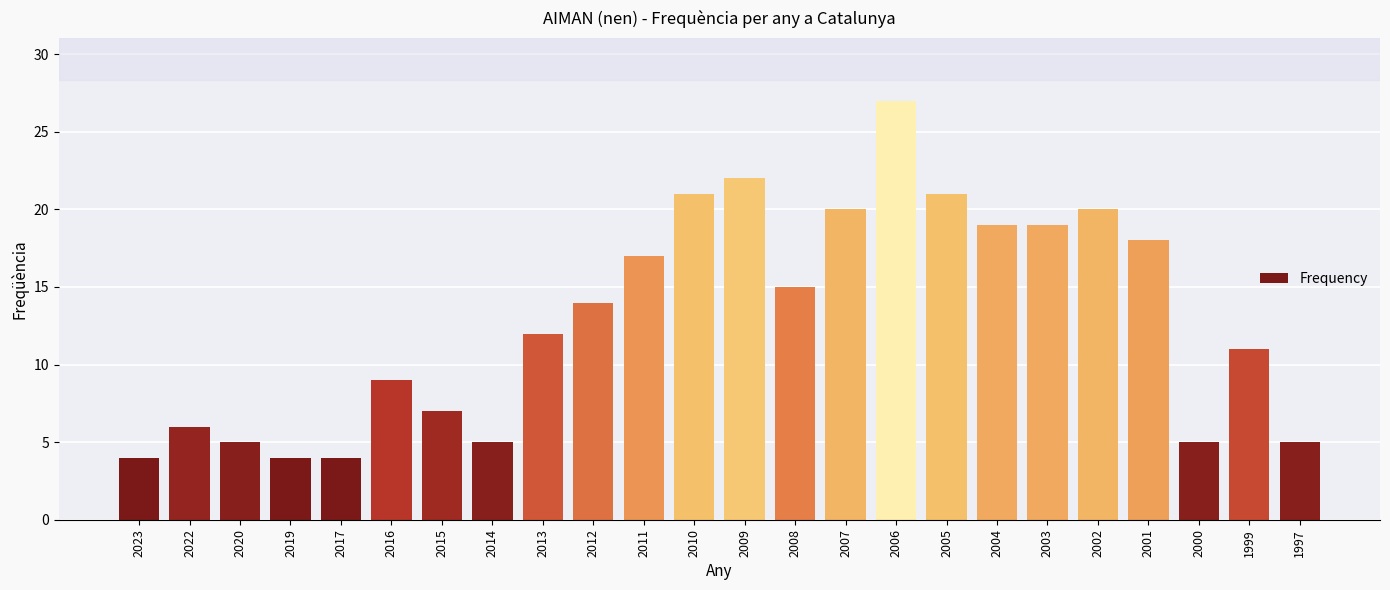

Reading left to right, extract all data points from this chart.

2023=4	2022=6	2020=5	2019=4	2017=4	2016=9	2015=7	2014=5	2013=12	2012=14	2011=17	2010=21	2009=22	2008=15	2007=20	2006=27	2005=21	2004=19	2003=19	2002=20	2001=18	2000=5	1999=11	1997=5